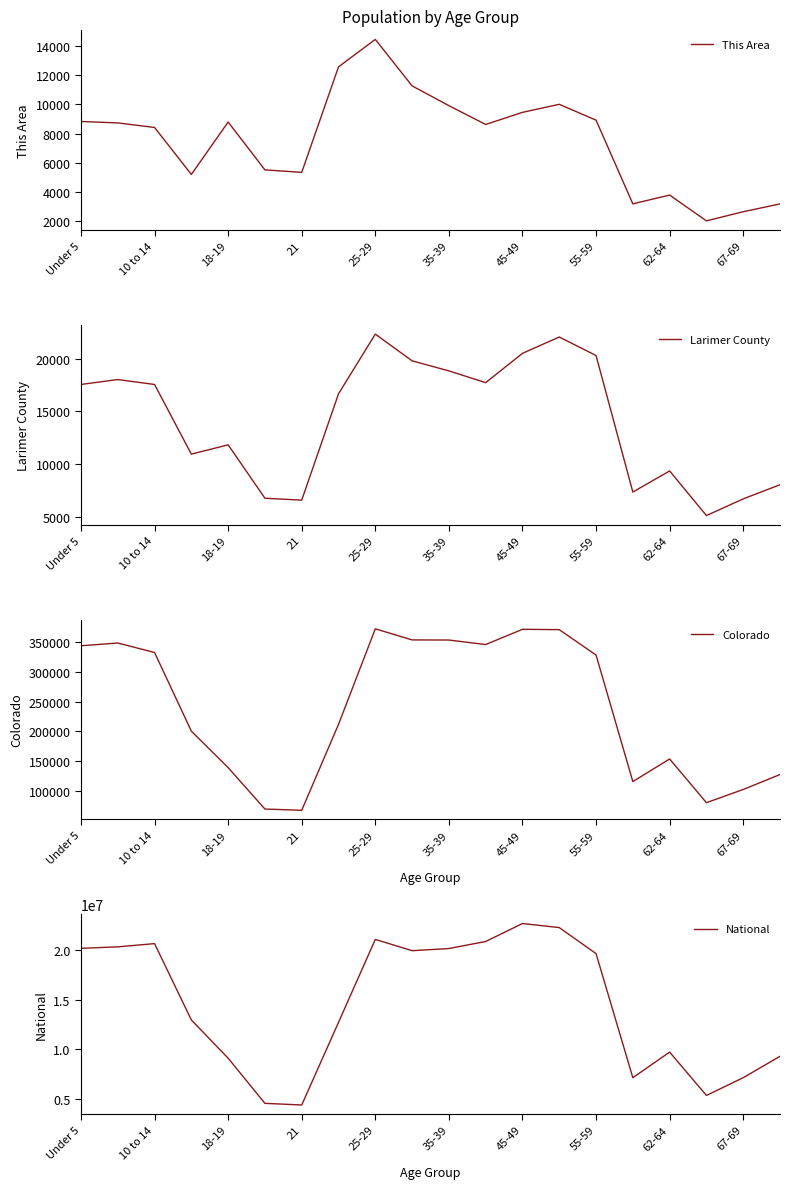

At which label does This Area reach its minimum?

17